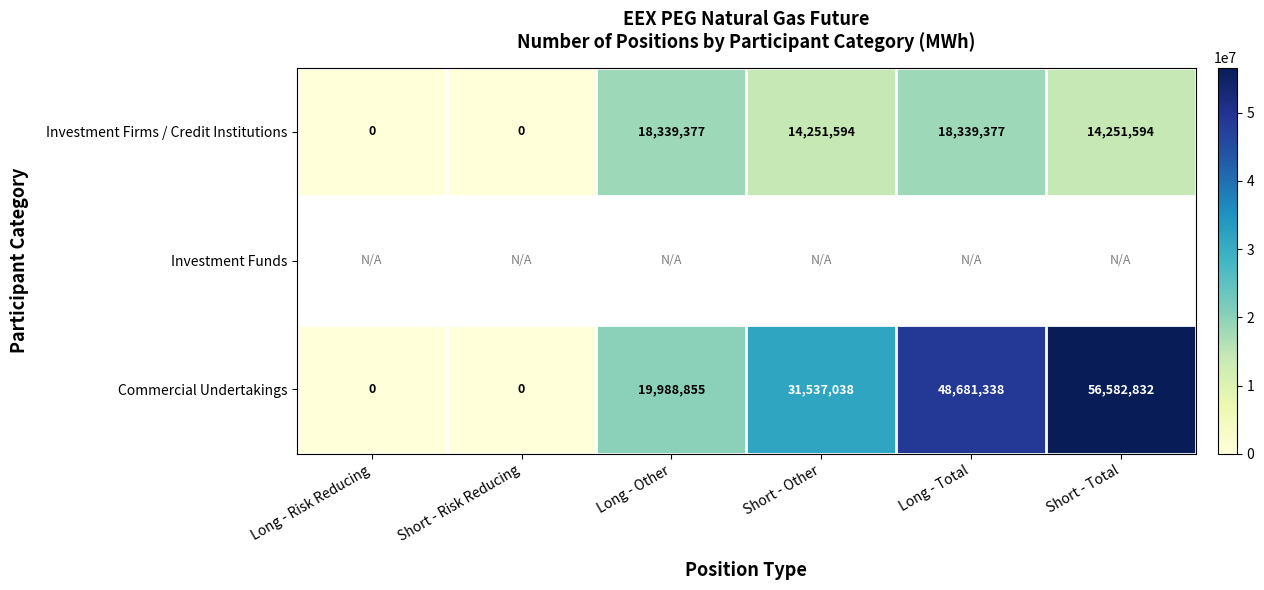

At which label does Investment Firms / Credit Institutions first exceed 14251594?

Long - Other